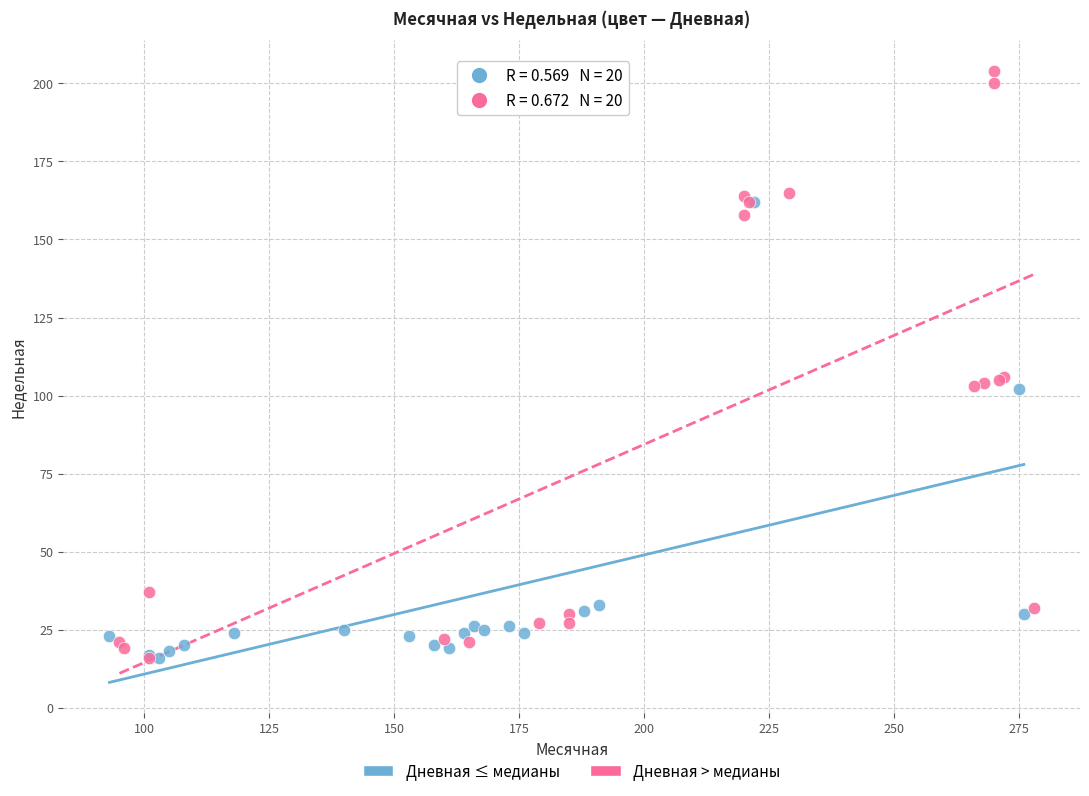

What are all the series names shown in the legend?

Дневная ≤ медианы, Дневная > медианы